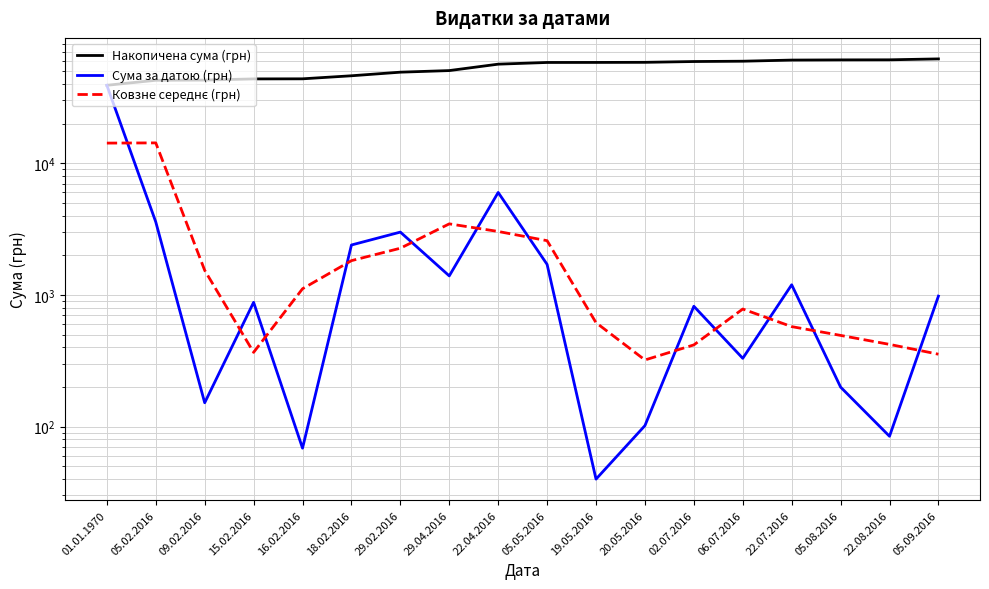

What are all the series names shown in the legend?

Накопичена сума (грн), Сума за датою (грн), Ковзне середнє (грн)